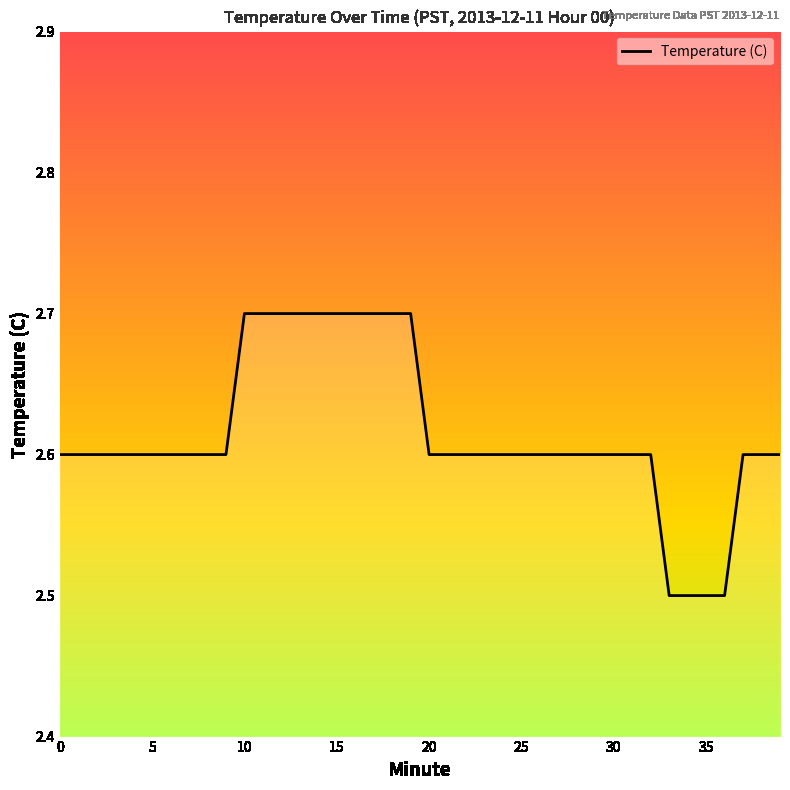

What is the smallest value displayed?

2.5